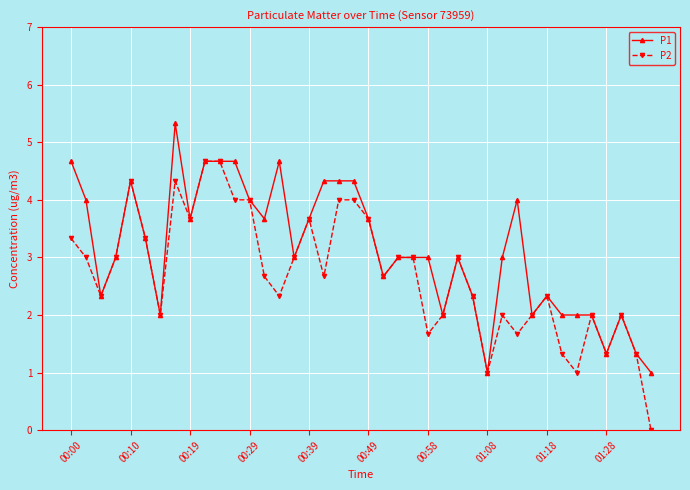

Does the chart have visible grid lines?

Yes